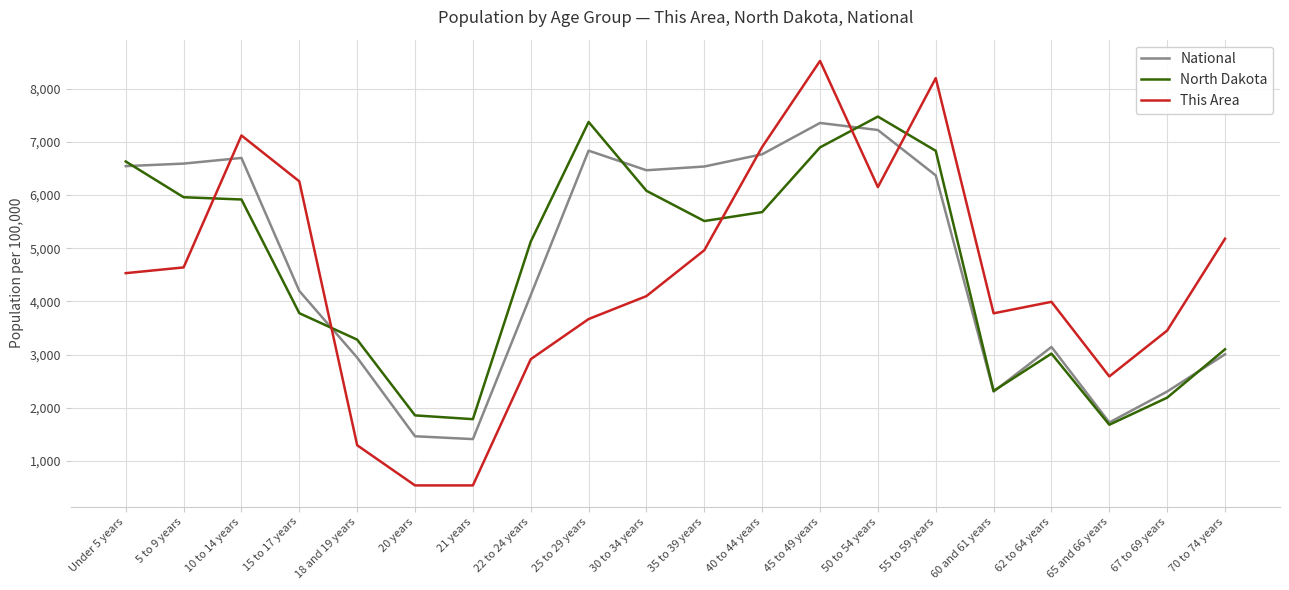

What are all the series names shown in the legend?

National, North Dakota, This Area